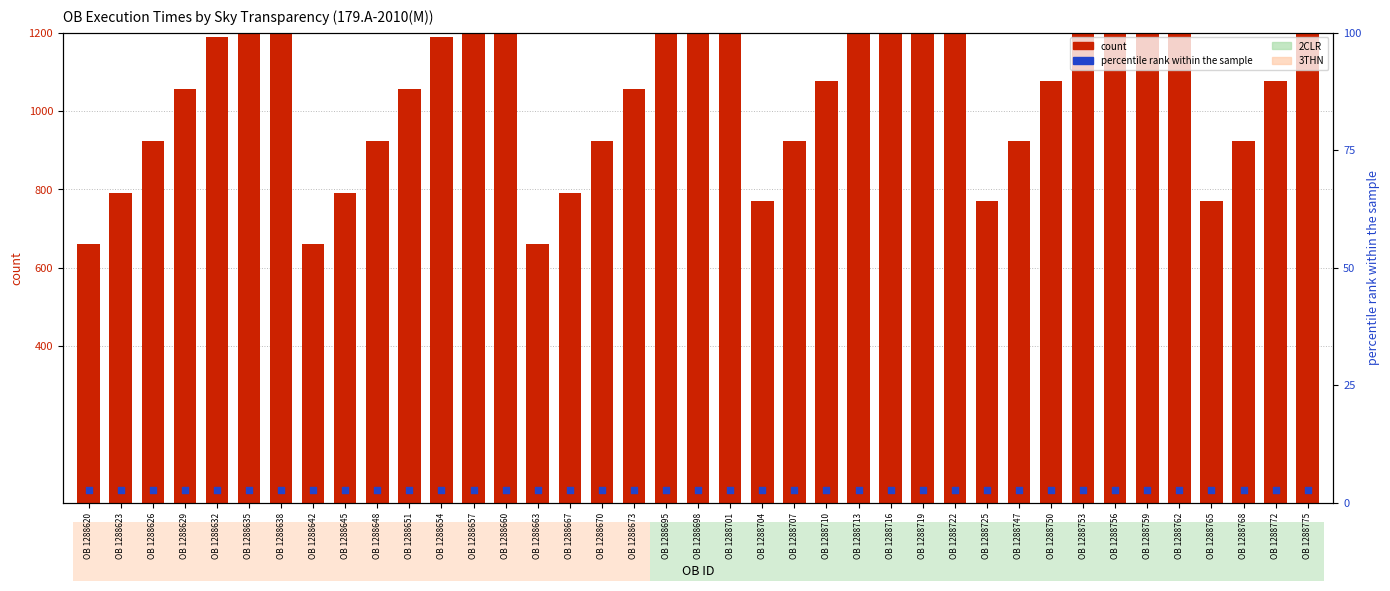

Which series contains the highest Y value?

count